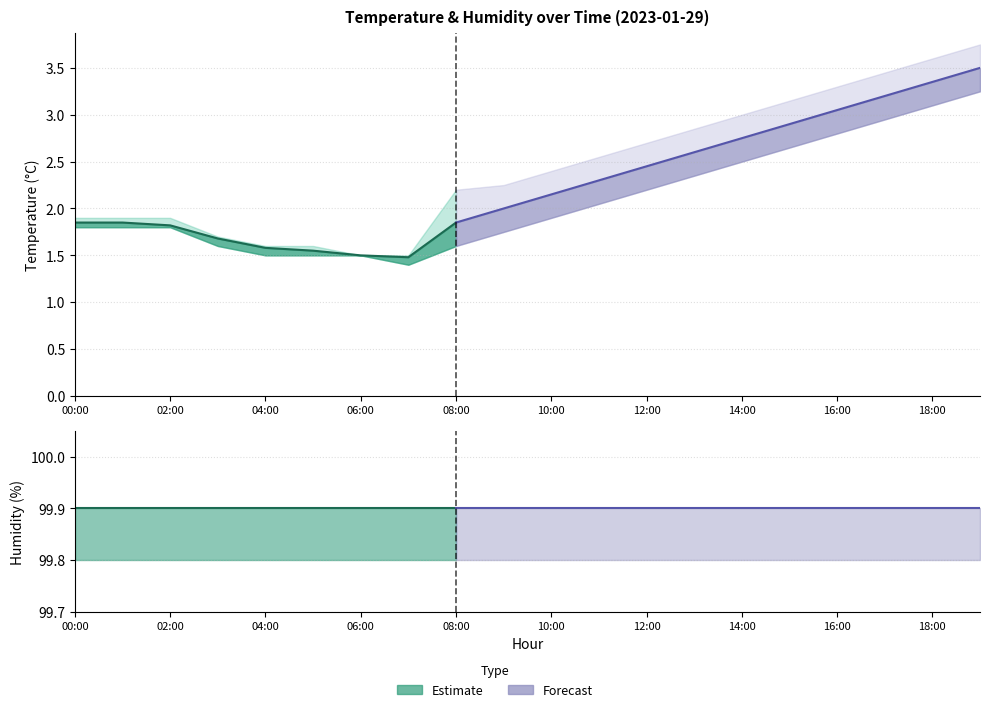

Which category has the lowest value in the temperature_upper series?

07:00